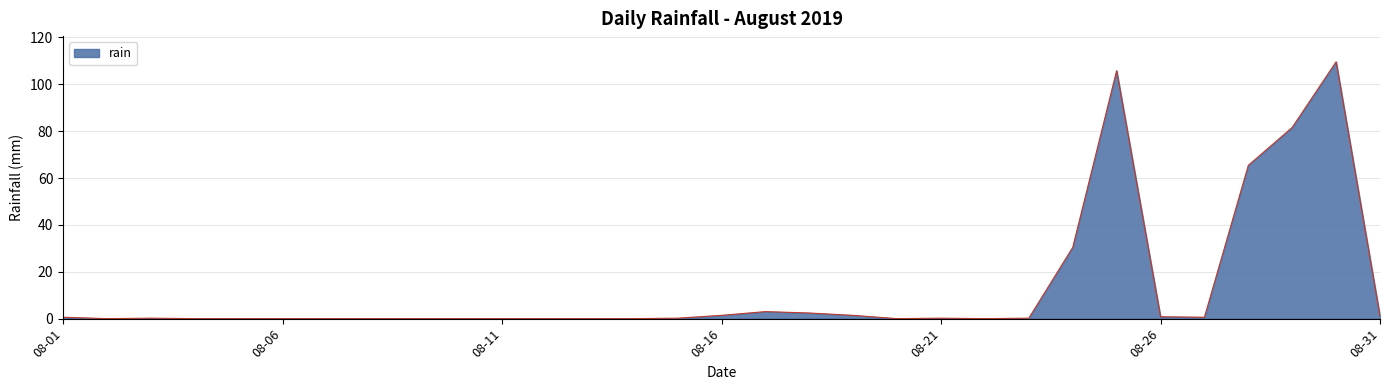

What is the difference between the maximum and minimum values?

109.6